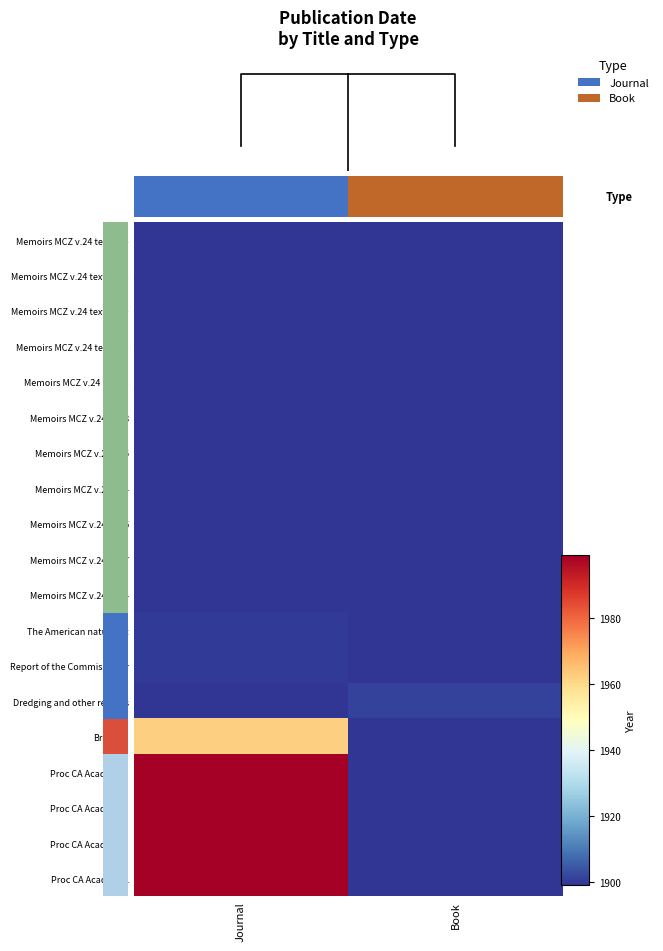

How many distinct data groups are displayed?

19